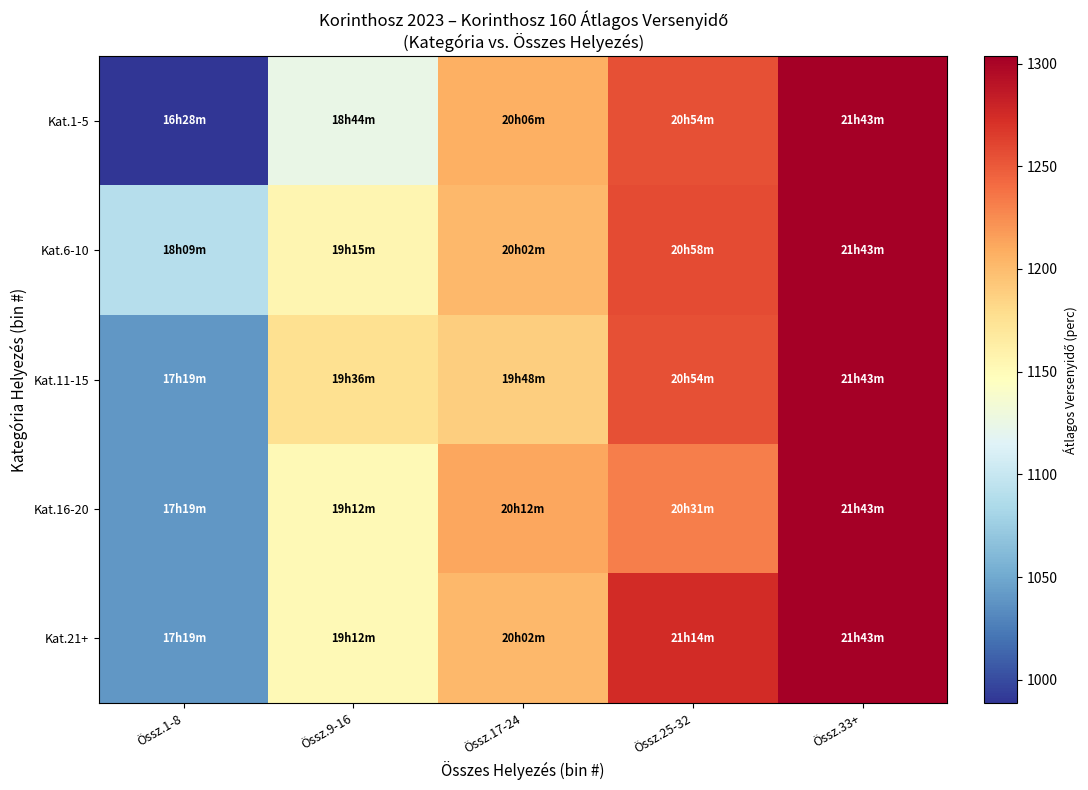

Rank the series at Össz.1-8 from highest to lowest value.

Kat.6-10, Kat.11-15, Kat.16-20, Kat.21+, Kat.1-5